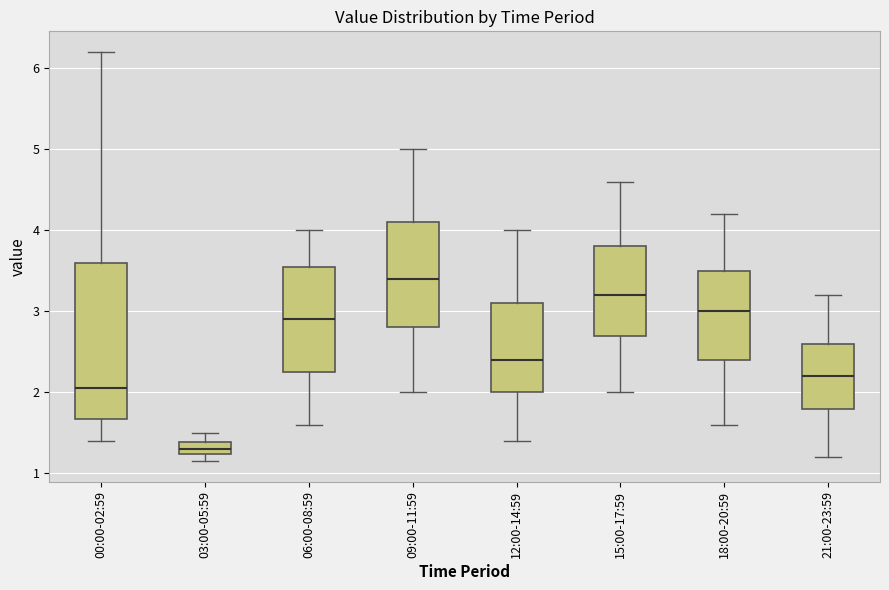

Reading left to right, transcribe this box plot: for each box, give where its median line is, the range the box spans, and where its two whiskers end, as read against the y-axis. The values are not printed on the chart, so give them approximately, as read against the axis.

00:00-02:59: median 2.1, box 1.7 to 3.6, whiskers 1.4 to 6.2
03:00-05:59: median 1.3, box 1.2 to 1.4, whiskers 1.2 (below the box's lower edge) to 1.5
06:00-08:59: median 2.9, box 2.3 to 3.6, whiskers 1.6 to 4.0
09:00-11:59: median 3.4, box 2.8 to 4.1, whiskers 2.0 to 5.0
12:00-14:59: median 2.4, box 2.0 to 3.1, whiskers 1.4 to 4.0
15:00-17:59: median 3.2, box 2.7 to 3.8, whiskers 2.0 to 4.6
18:00-20:59: median 3.0, box 2.4 to 3.5, whiskers 1.6 to 4.2
21:00-23:59: median 2.2, box 1.8 to 2.6, whiskers 1.2 to 3.2